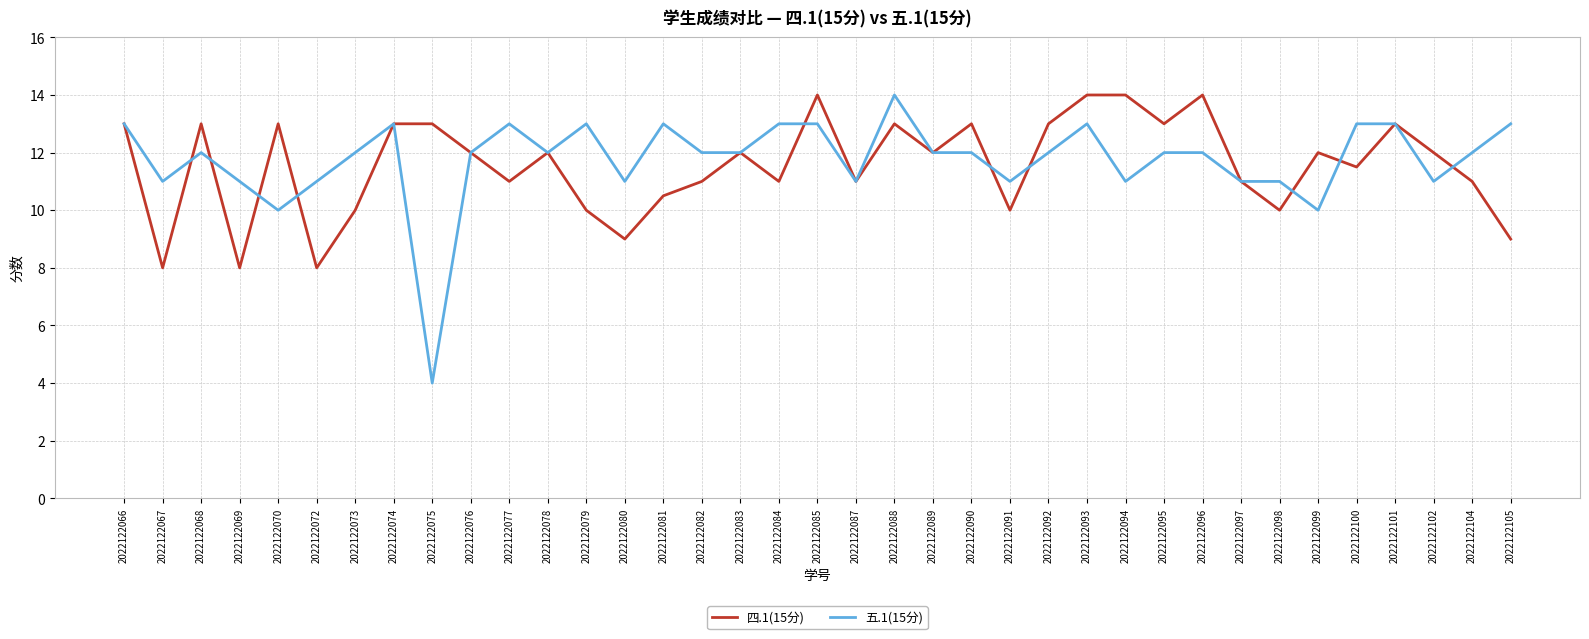

What is the total value across all series at 2022122096?

26.0